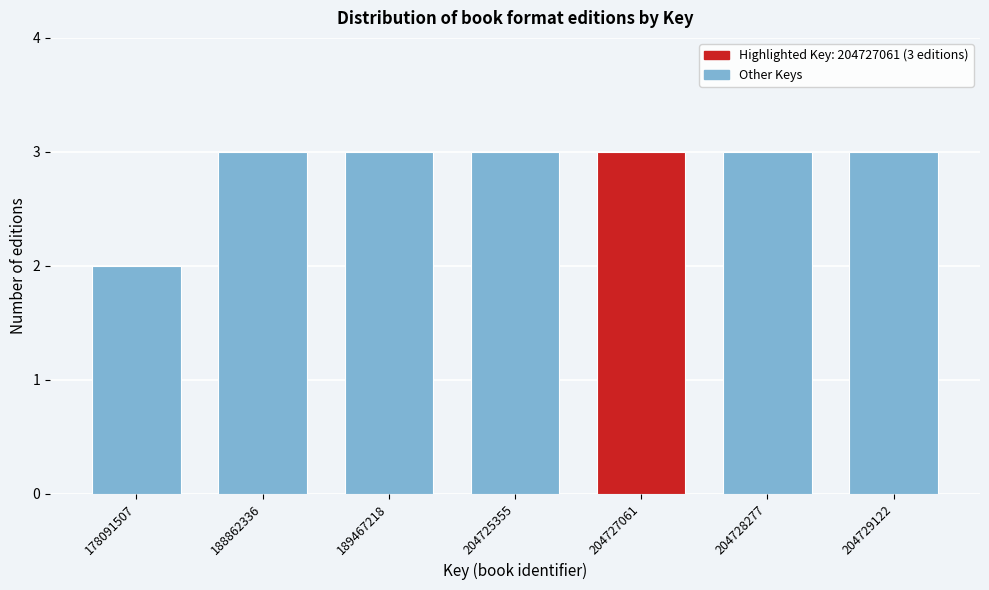

Reading left to right, extract all data points from this chart.

2	3	3	3	3	3	3